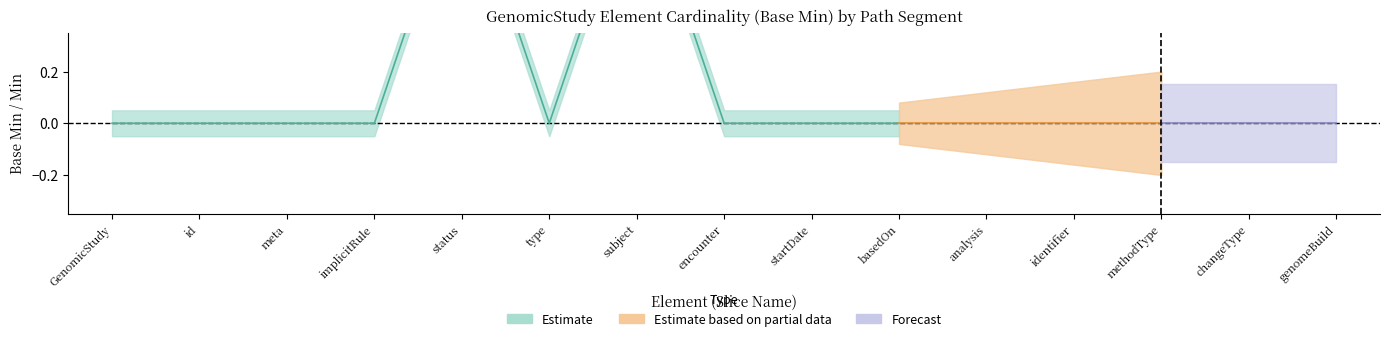

Count the number of data series in this chart.

1